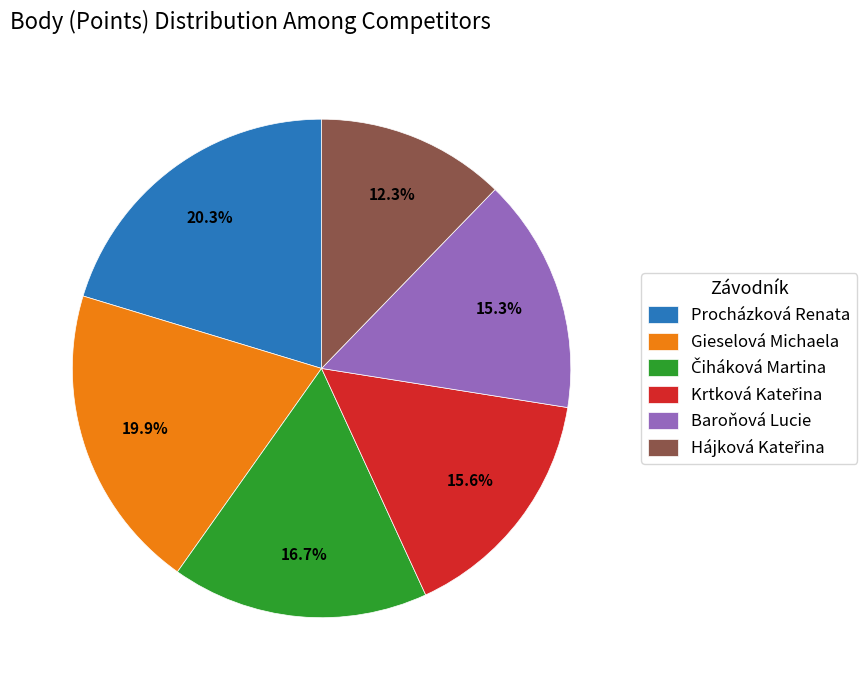

Between Baroňová Lucie and Procházková Renata, which is larger?

Procházková Renata